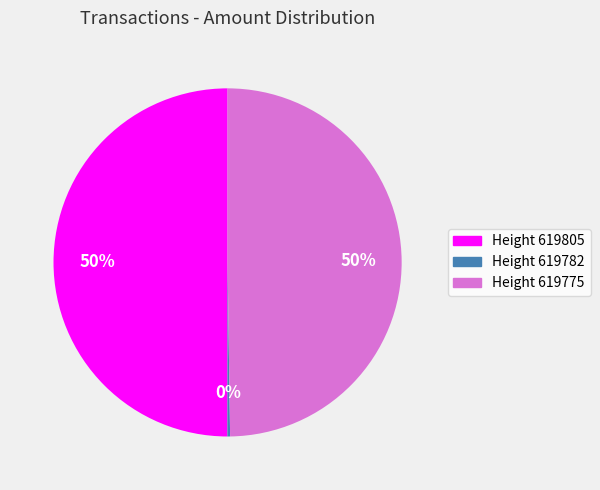

Approximately how many times larger is the value at Height 619805 compared to Height 619775?

1.0